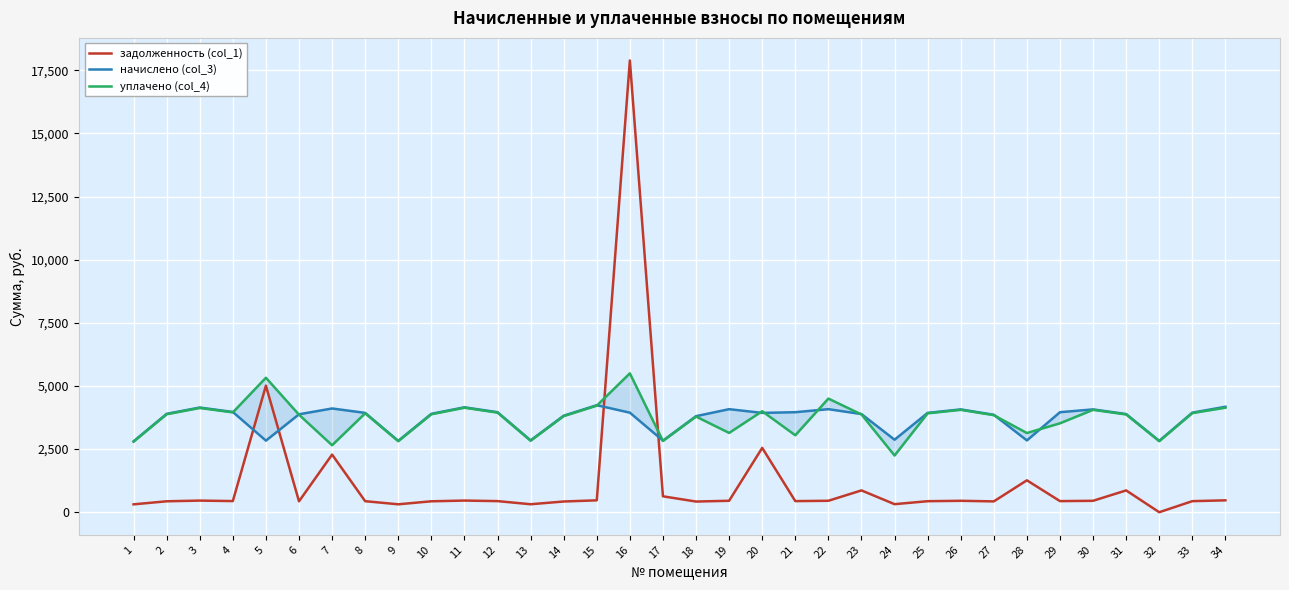

At which label is уплачено (col_4) closest to 3872?

23